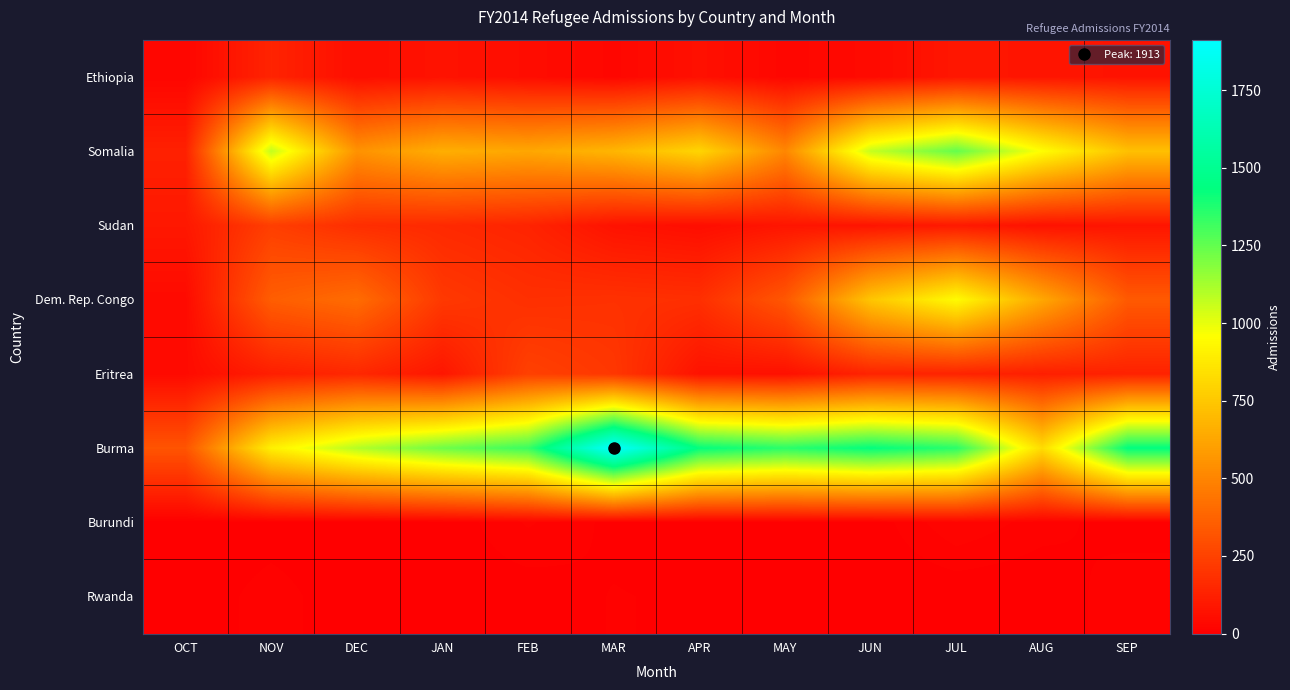

At AUG, list the series in order from largest to smallest.

Somalia, Burma, Dem. Rep. Congo, Eritrea, Ethiopia, Sudan, Burundi, Rwanda